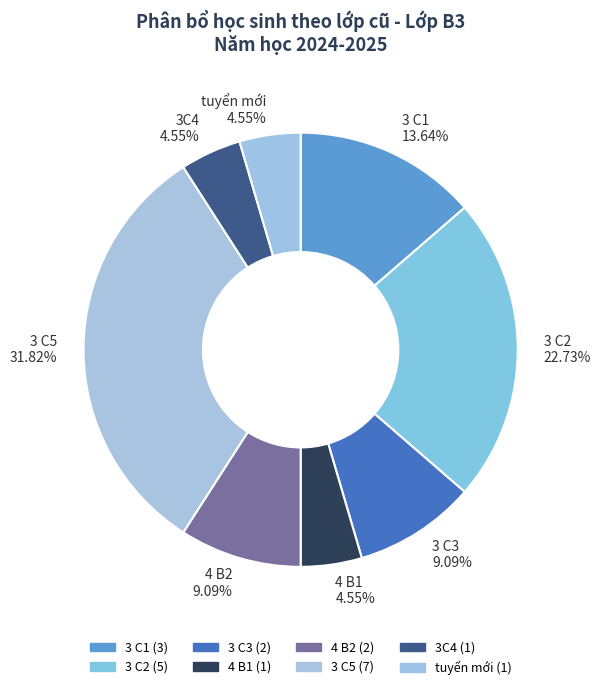

To the nearest percent, what portion does 4 B2 represent?

9%